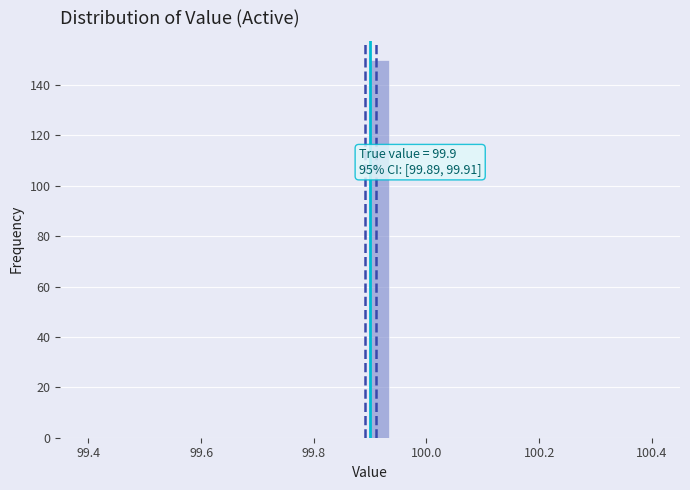

Around what value on the x-axis is the tallest bar? Give the approximate position of its centre, as read against the axis.

99.92